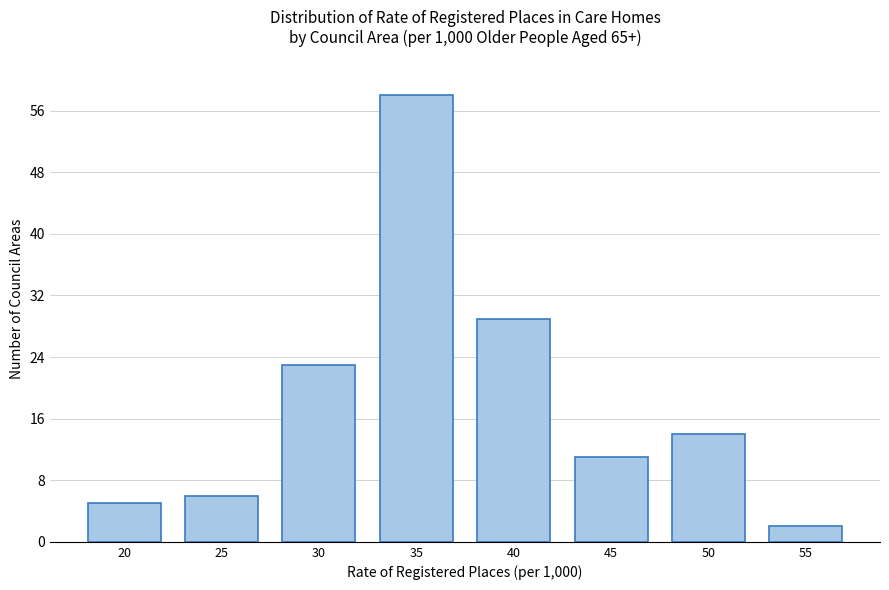

Reading left to right, what are all the values shown in this chart?

5	6	23	58	29	11	14	2